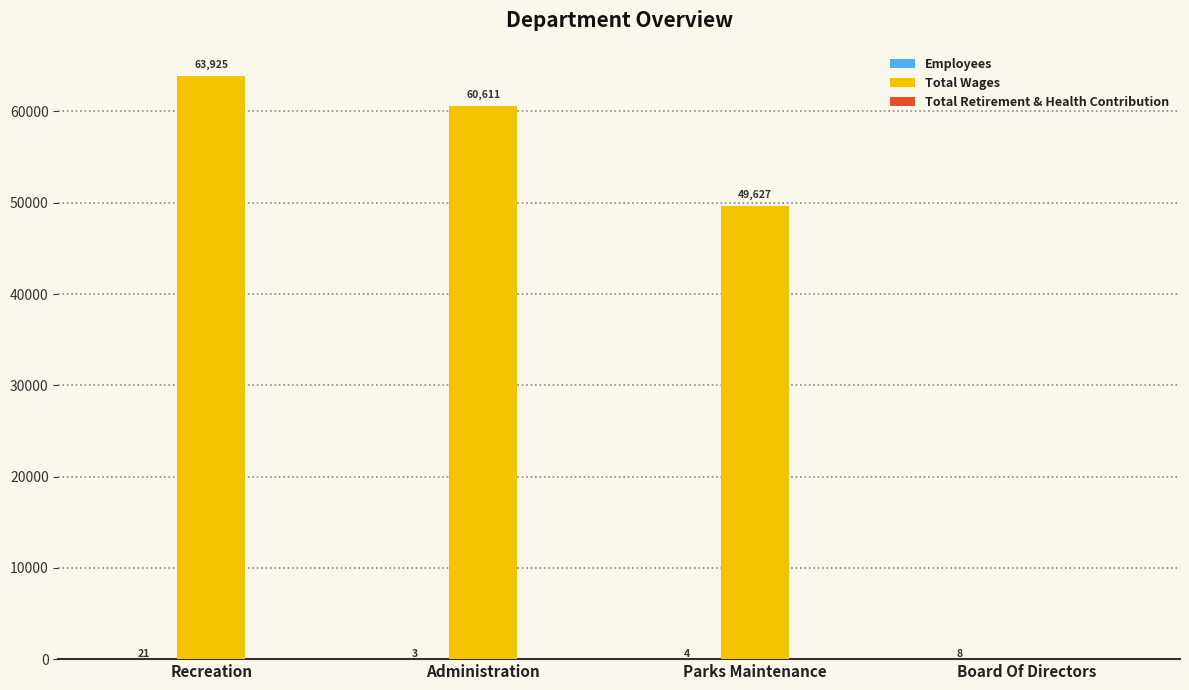

What is the highest value of the Total Wages series?

63925